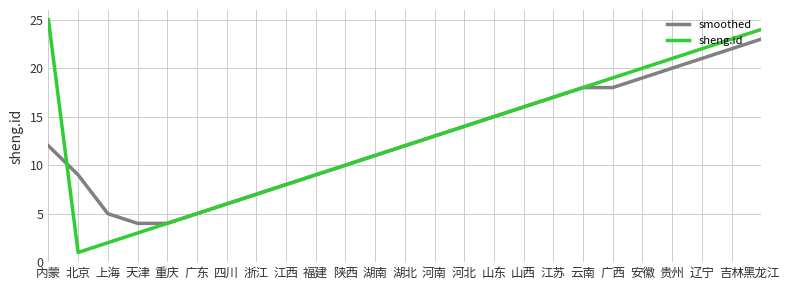

Is this an area chart (filled region under the line)?

No